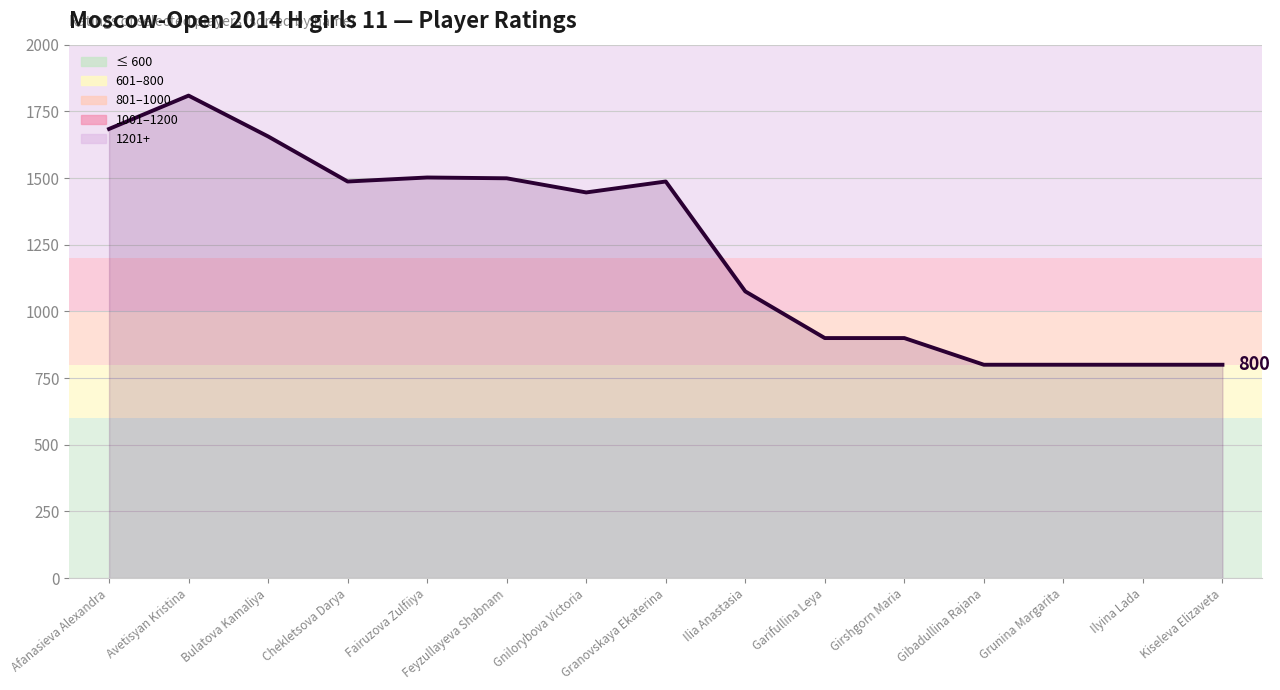

What is the difference between the values at Feyzullayeva Shabnam and Gnilorybova Victoria?

53